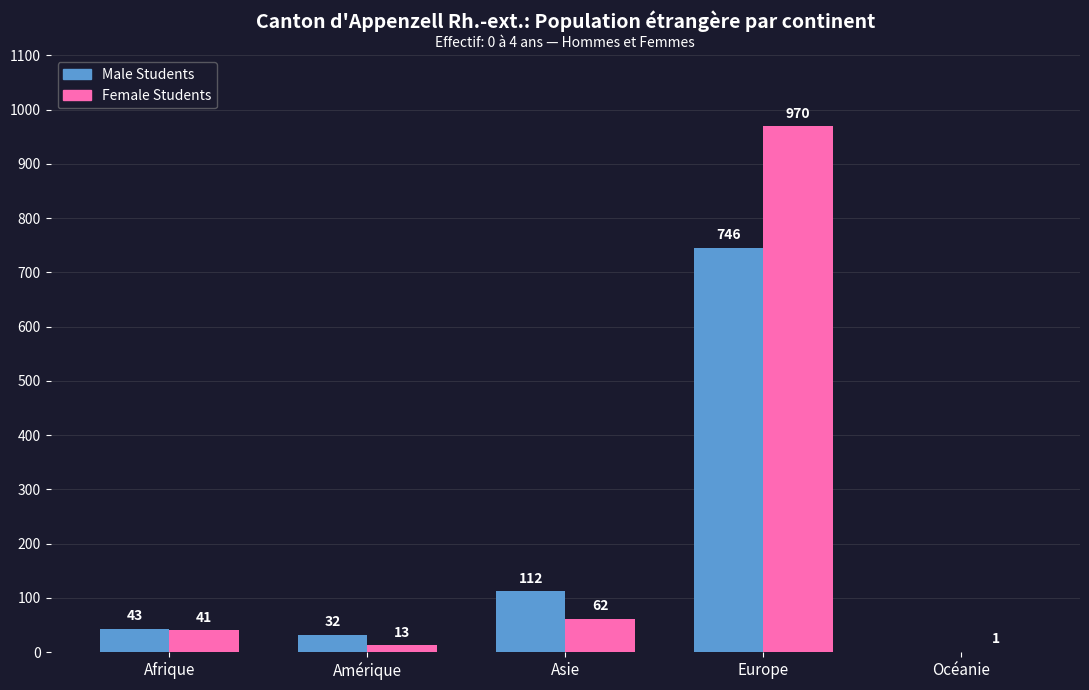

The Female Students series shows 1 at Océanie. True or false?

True